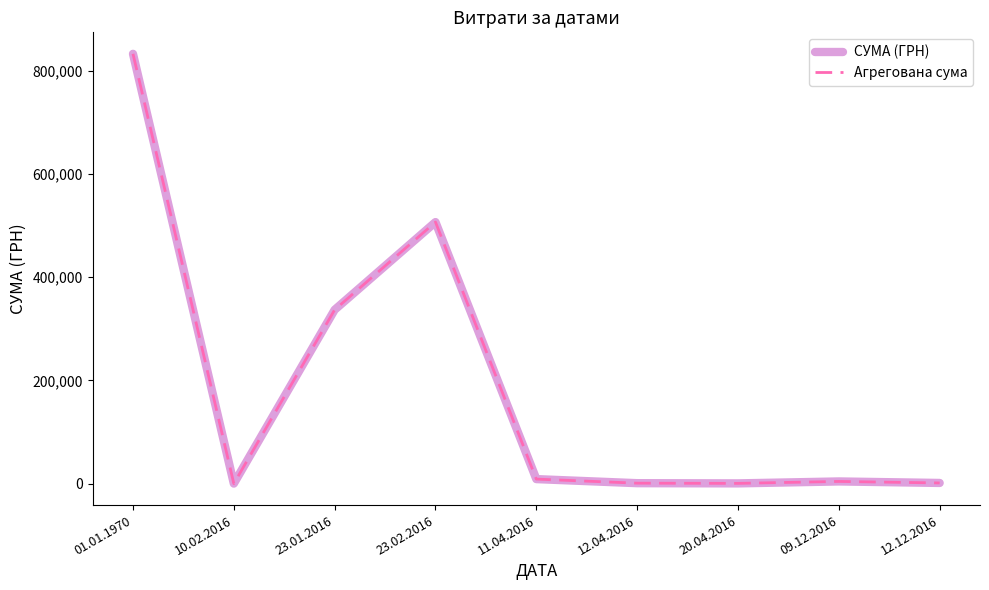

Which category has the lowest value in the СУМА (ГРН) series?

10.02.2016